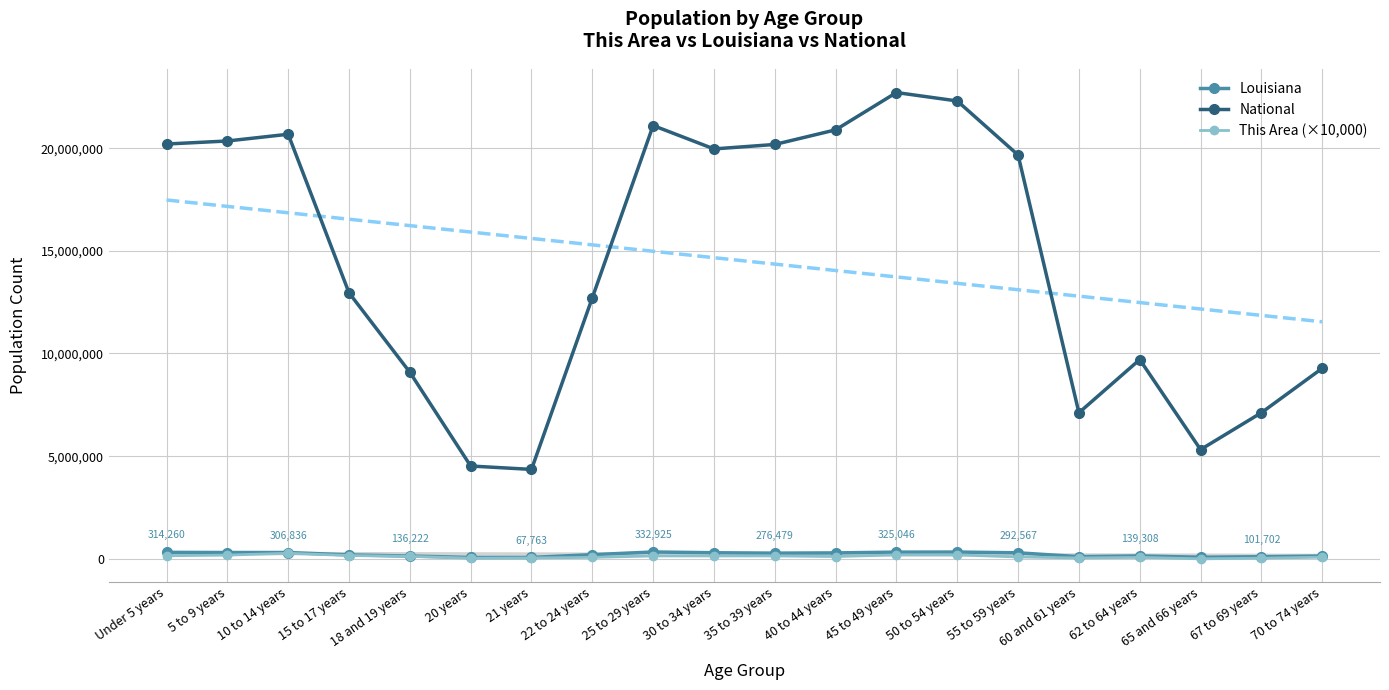

What is the spread (max minus min) of values at 50 to 54 years?

22108125